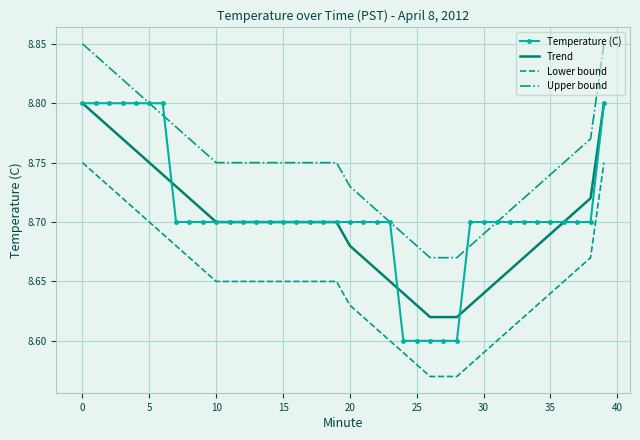

At how many categories does at least one series exceed 8?

40